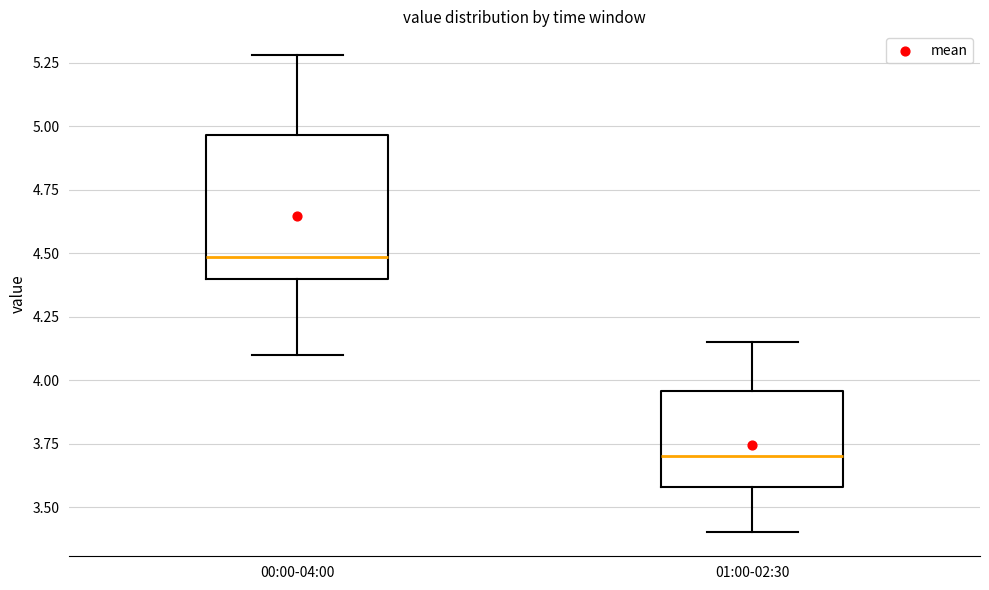

Reading left to right, read every box against the y-axis: the position of its median line, the range the box covers, and the ends of its whiskers. The values are not printed on the chart, so give them approximately, as read against the axis.

00:00-04:00: median 4.50, box 4.40 to 4.95, whiskers 4.10 to 5.30
01:00-02:30: median 3.70, box 3.60 to 3.95, whiskers 3.40 to 4.15